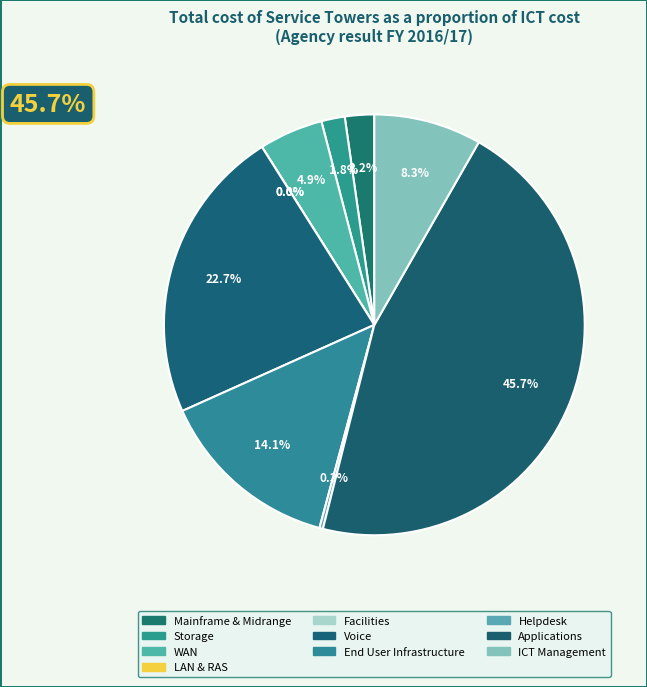

Rank the categories by value from highest to lowest.

Applications, Voice, End User Infrastructure, ICT Management, WAN, Mainframe & Midrange, Storage, Helpdesk, LAN & RAS, Facilities